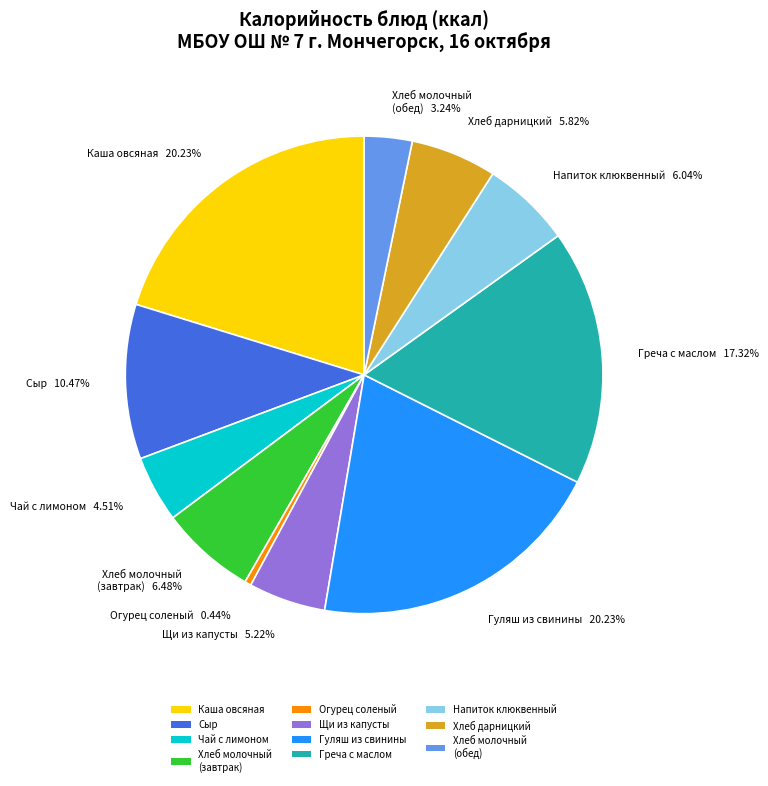

Is Чай с лимоном the majority of the pie?

No